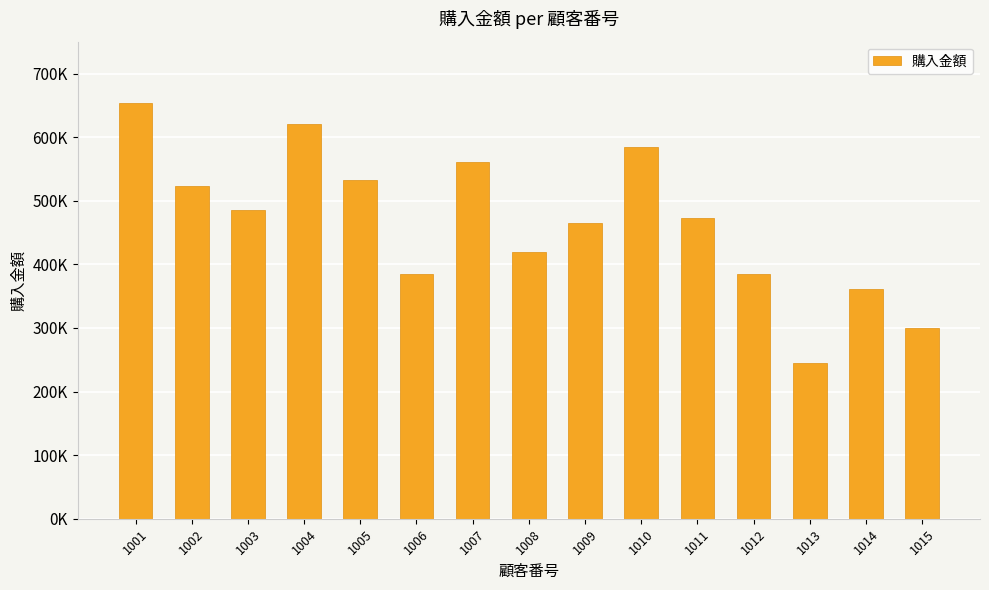

Does the chart contain any negative values?

No